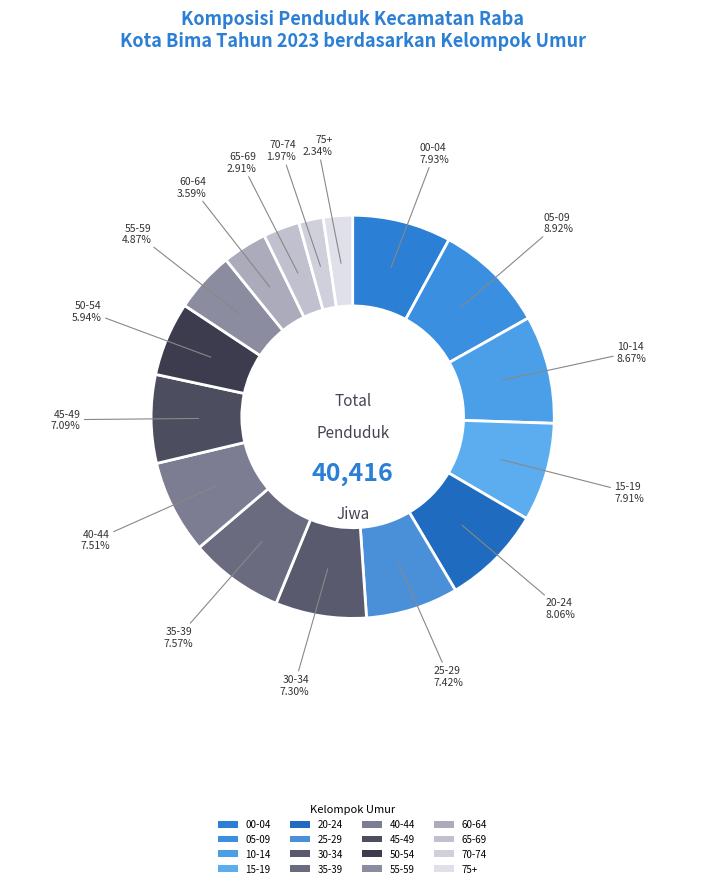

Which slice is the largest?

05-09